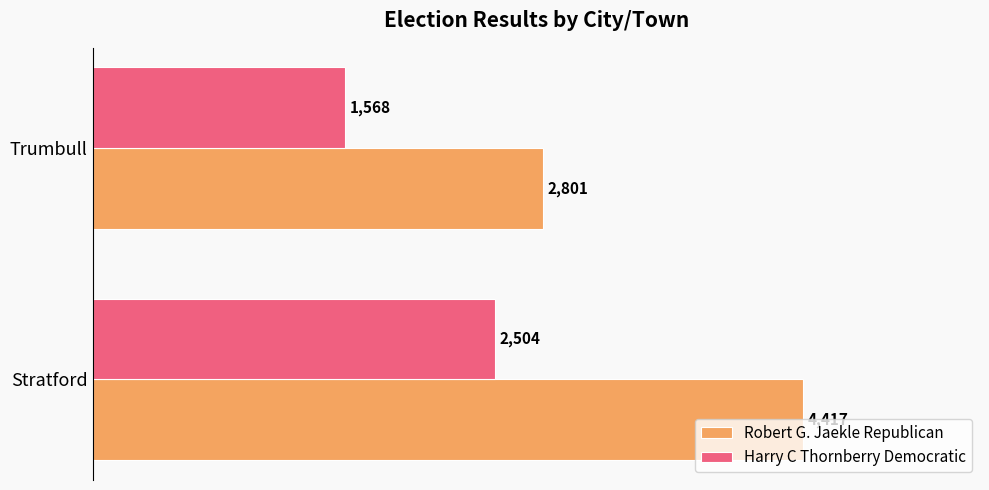

What is the maximum value shown in the chart?

4417